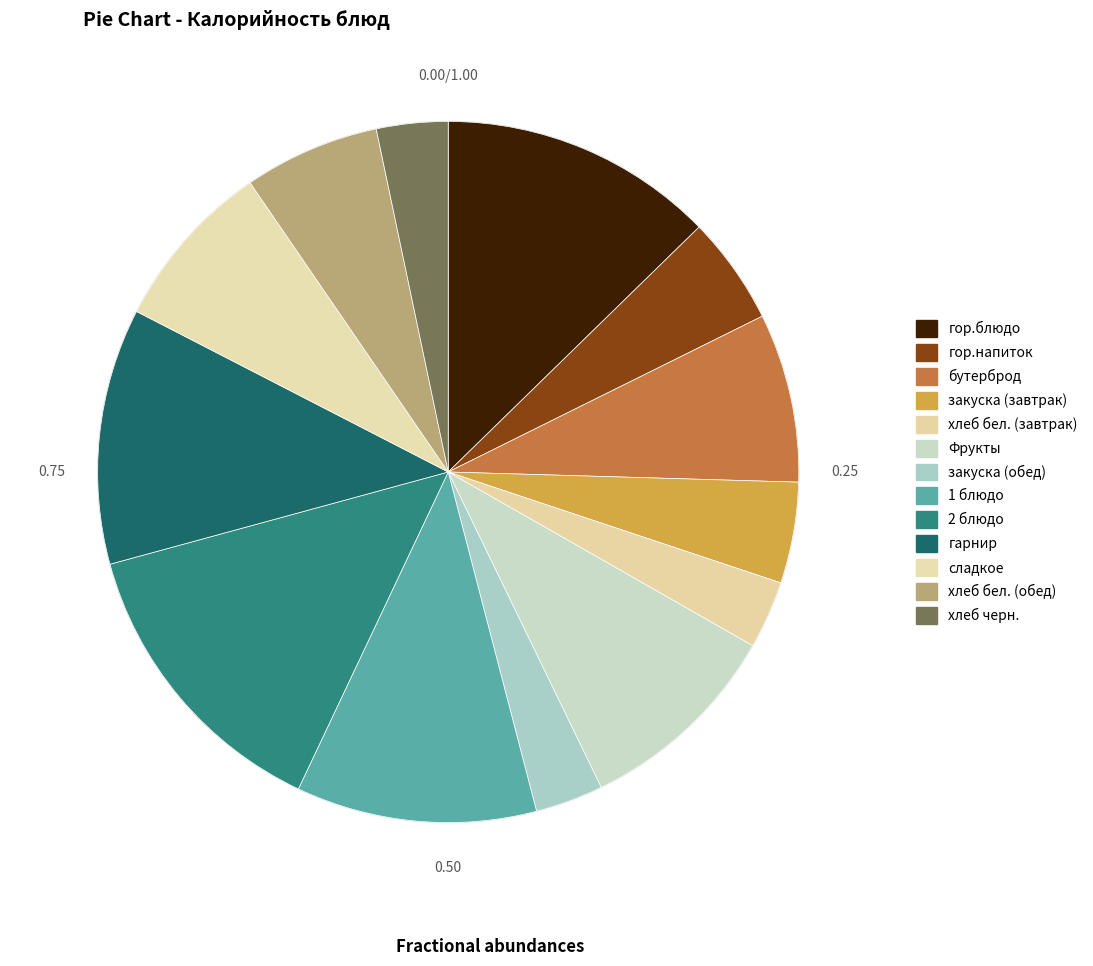

Does сладкое account for over 50% of the chart?

No